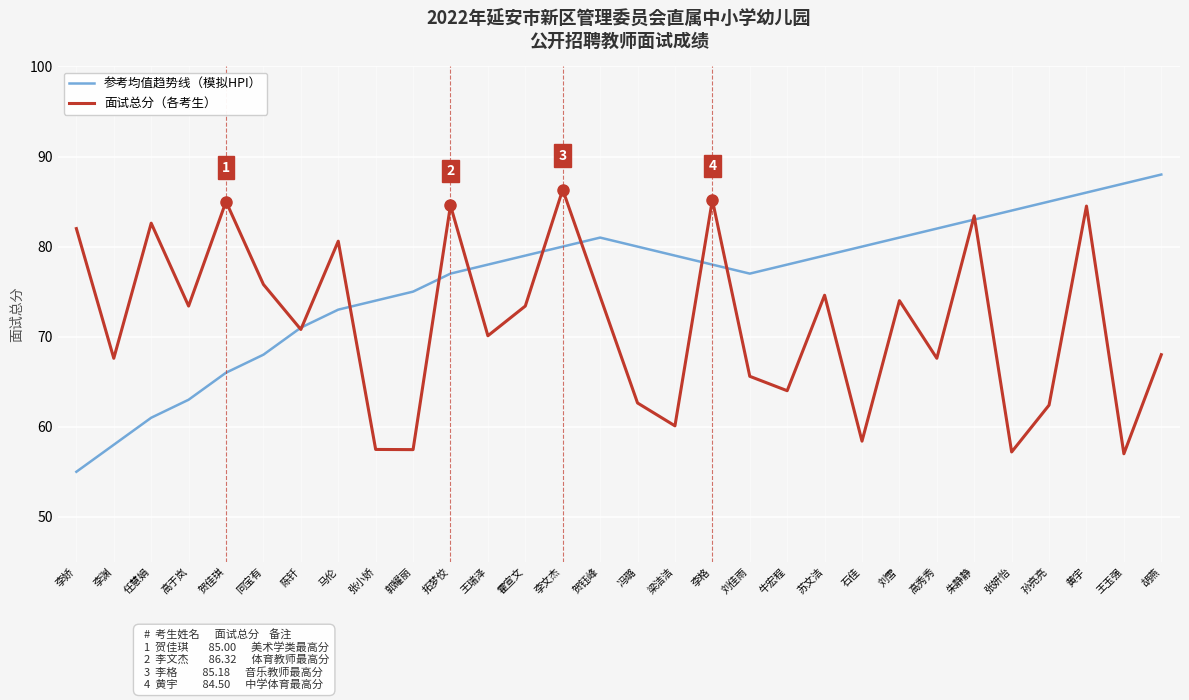

What position from the right is 黄宇?

3